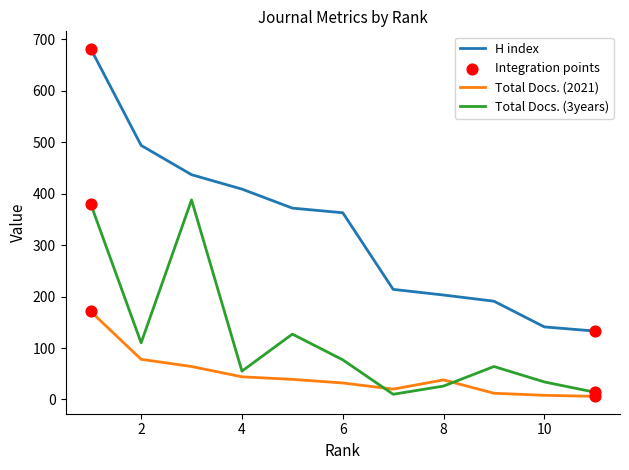

Which series has the largest total across all categories?

H index